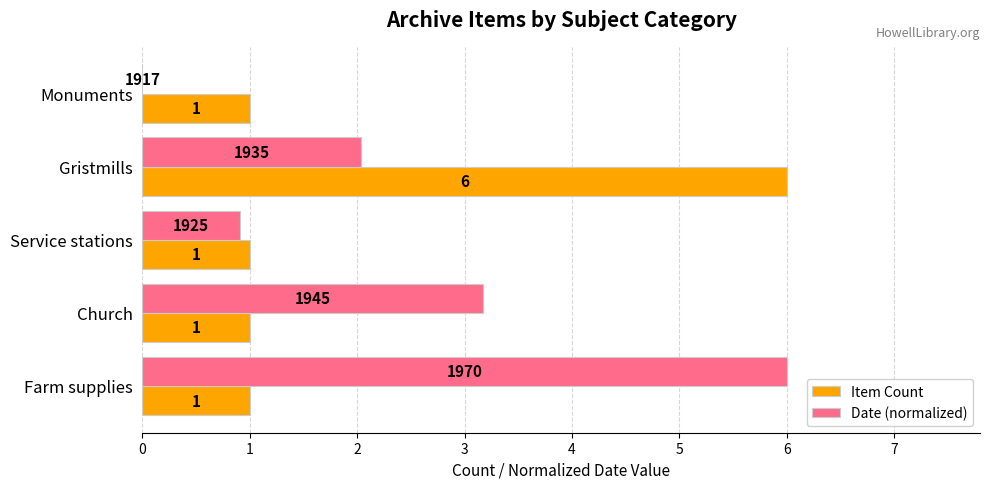

The value of Date (normalized) at Gristmills is 1.0. True or false?

False